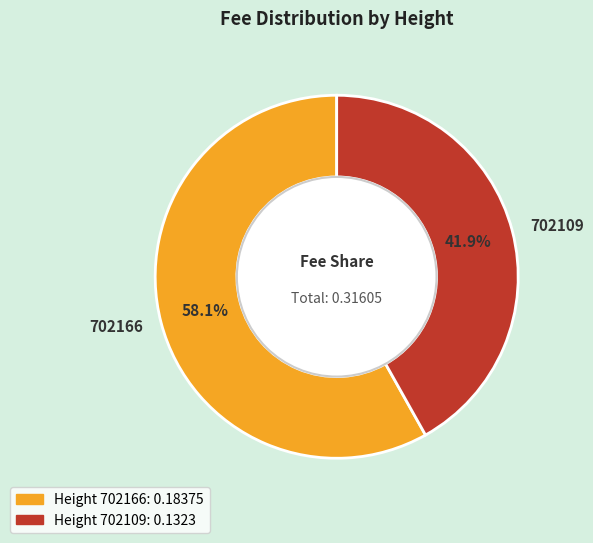

Count the number of slices in the pie.

2